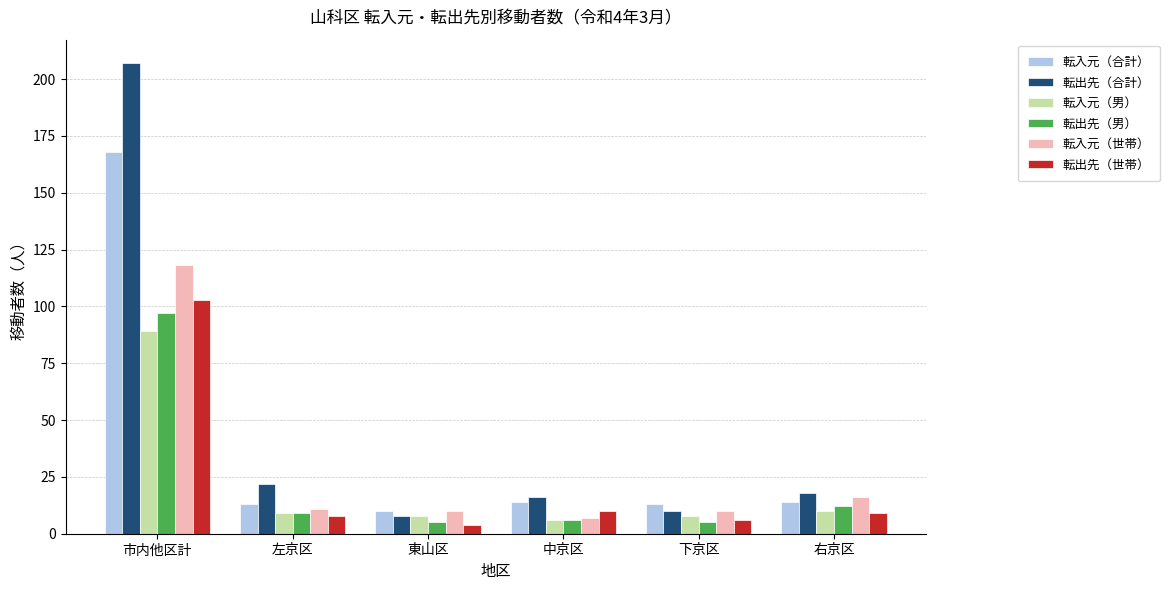

What is the difference between the highest and lowest values at 市内他区計?

118